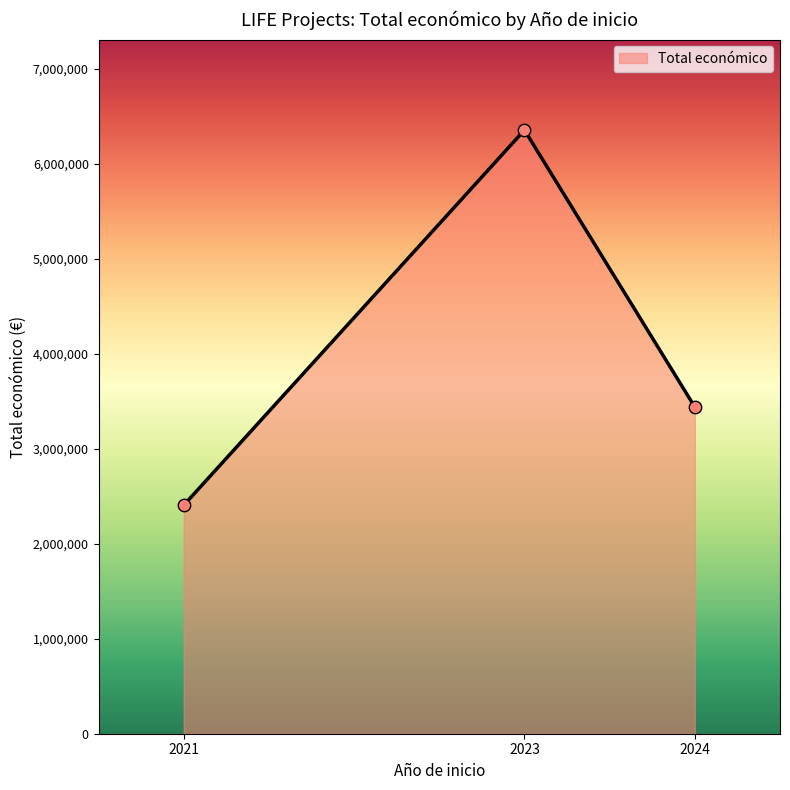

What is the ratio of the value at 2024 to the value at 2021?

1.4